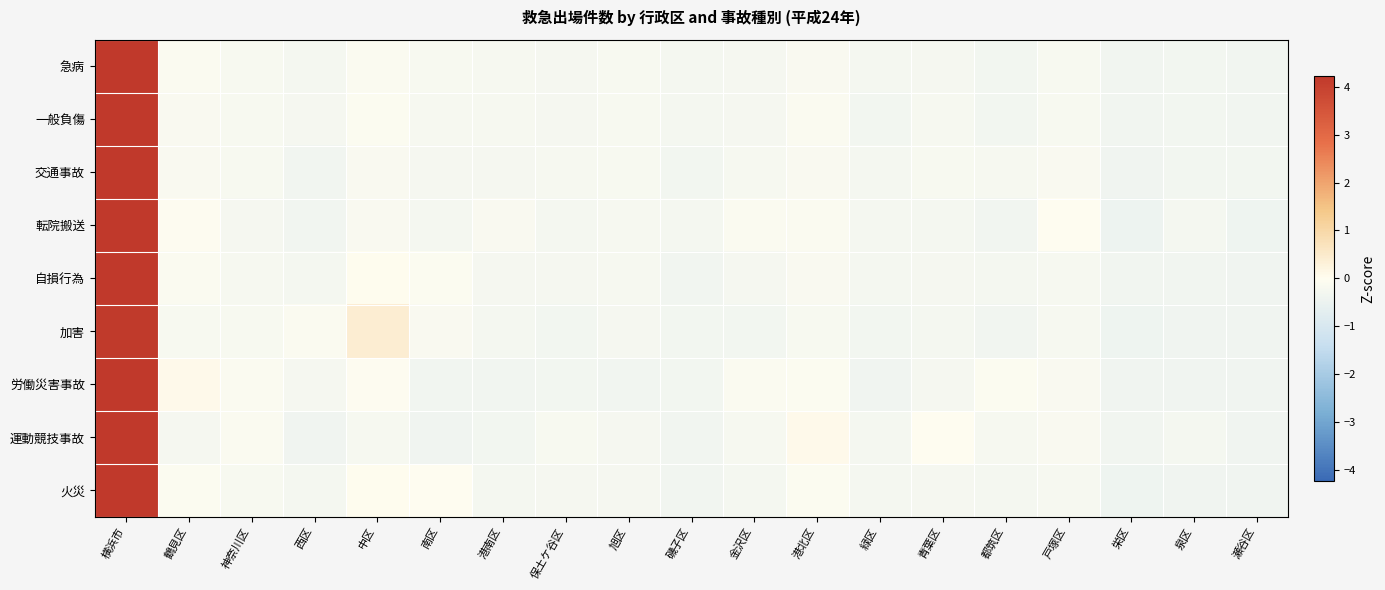

How many distinct data groups are displayed?

9